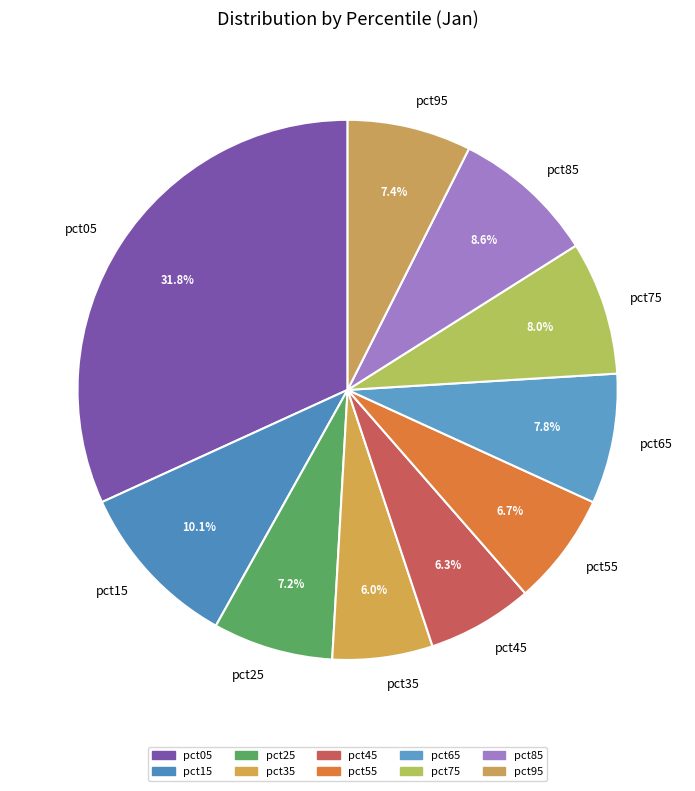

Does pct15 account for over 50% of the chart?

No